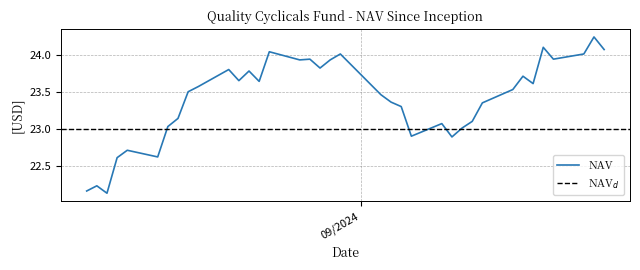

What is the label of the 28th point from the left?

08/16/2024